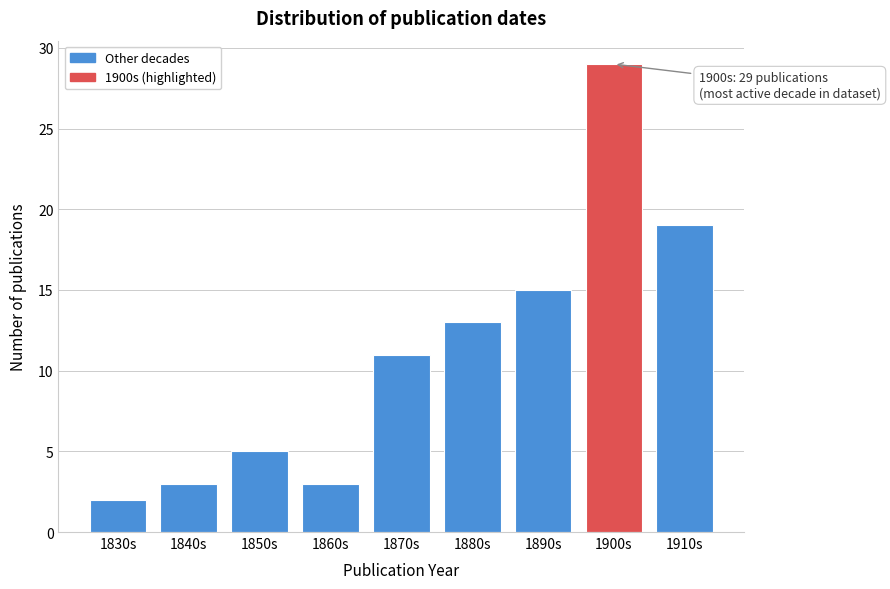

Reading right to left, extract all data points from this chart.

19	29	15	13	11	3	5	3	2